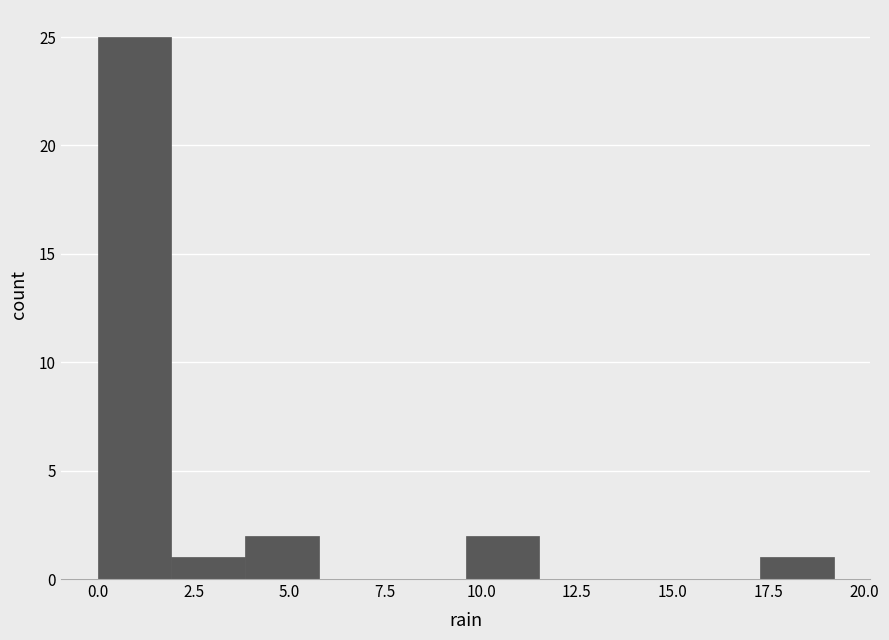

Around what value on the x-axis is the tallest bar? Give the approximate position of its centre, as read against the axis.

1.0